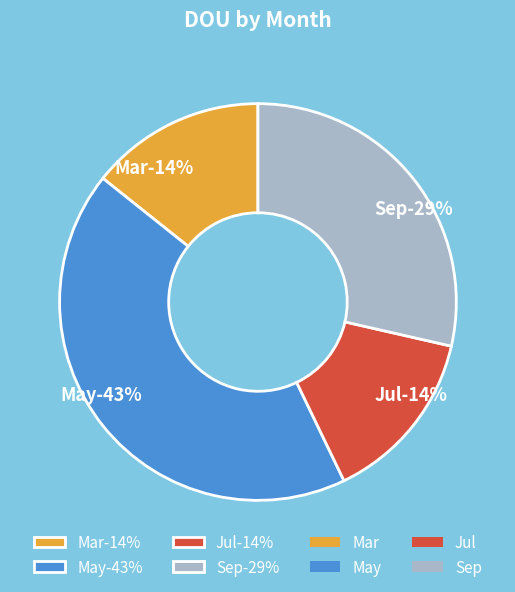

Which slice is the largest?

May